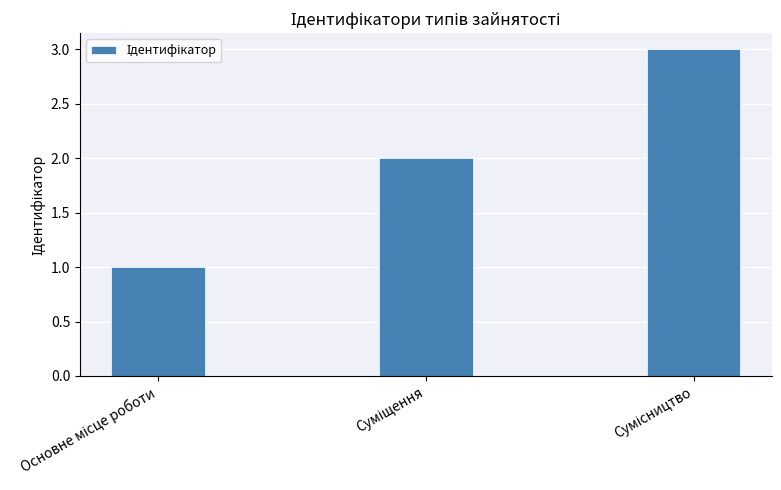

What is the greatest value displayed?

3